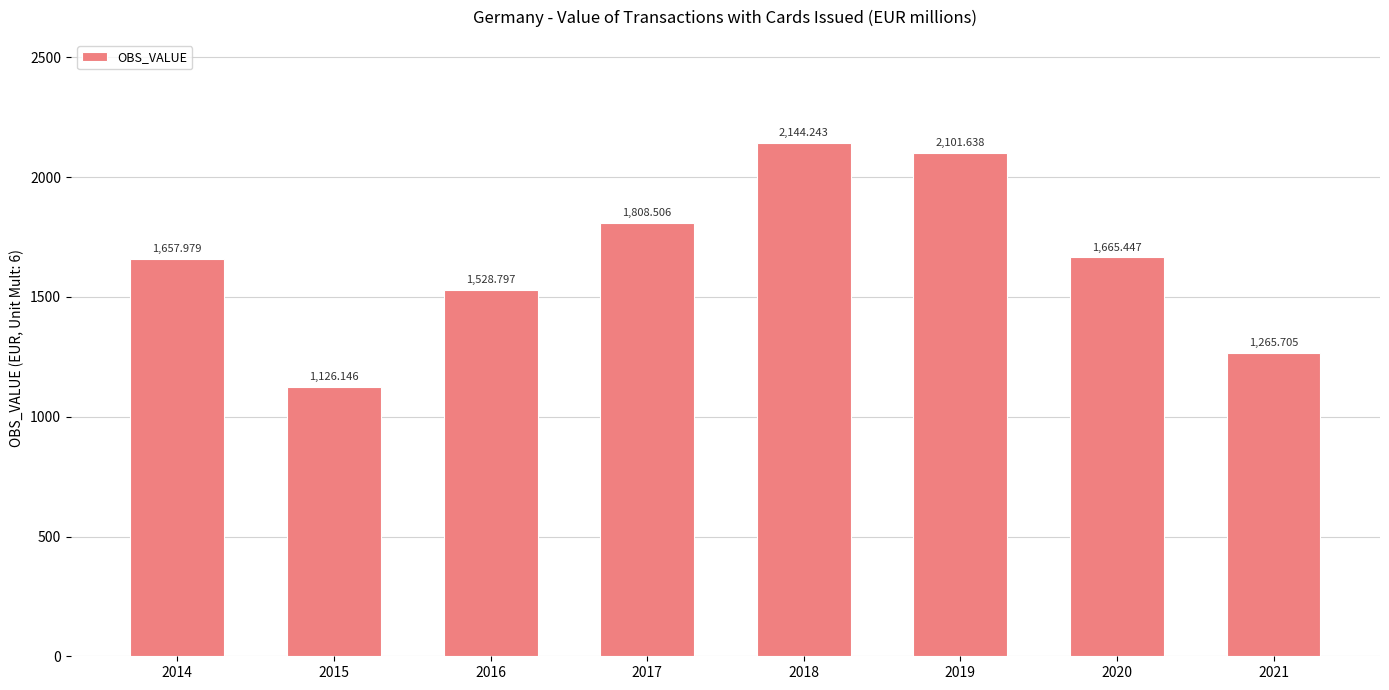

Rank the categories by value from lowest to highest.

2015, 2021, 2016, 2014, 2020, 2017, 2019, 2018